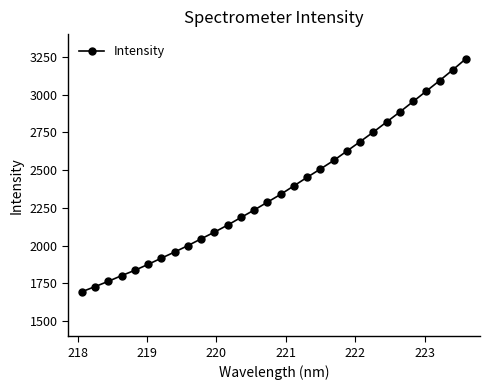

How many categories are shown in the chart?

30